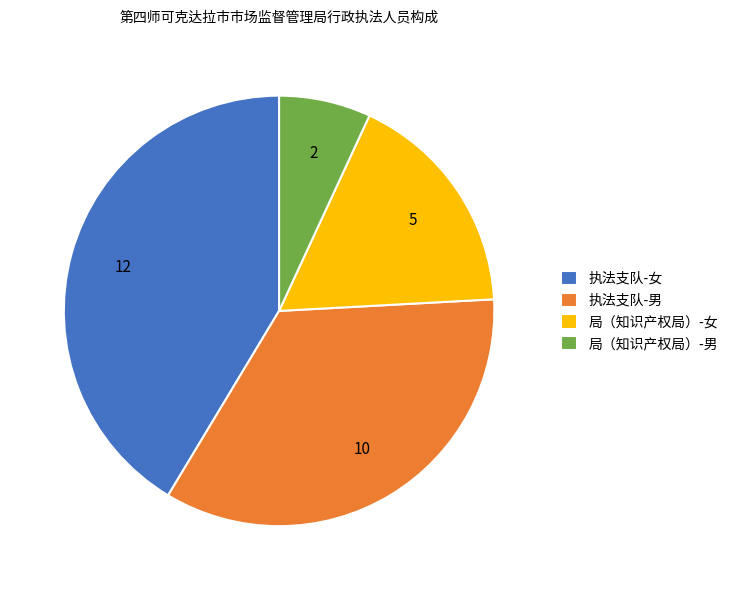

True or false: 局（知识产权局）-男 accounts for 1% of the total.

False